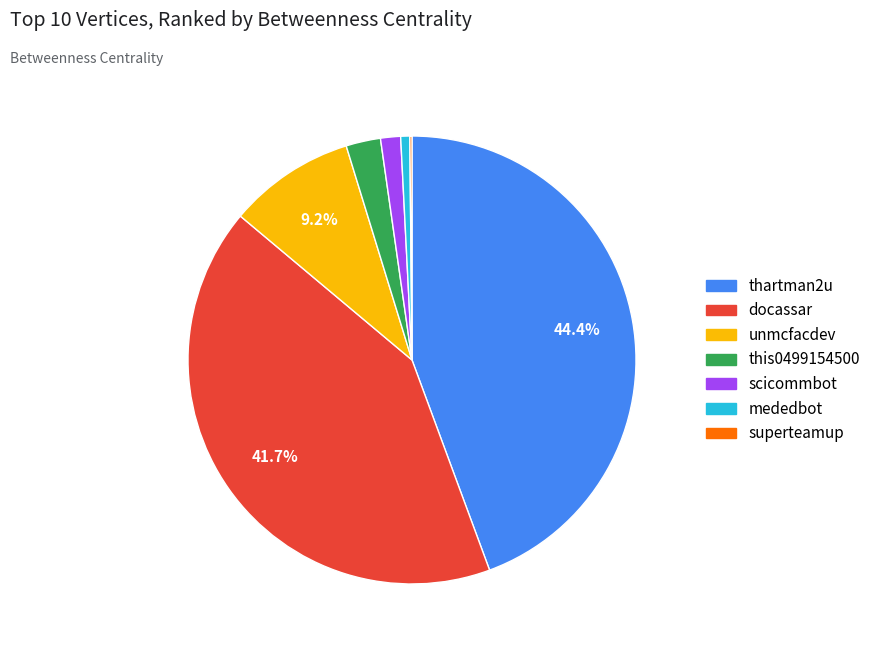

Do mededbot and thartman2u together represent more than half of the pie?

No